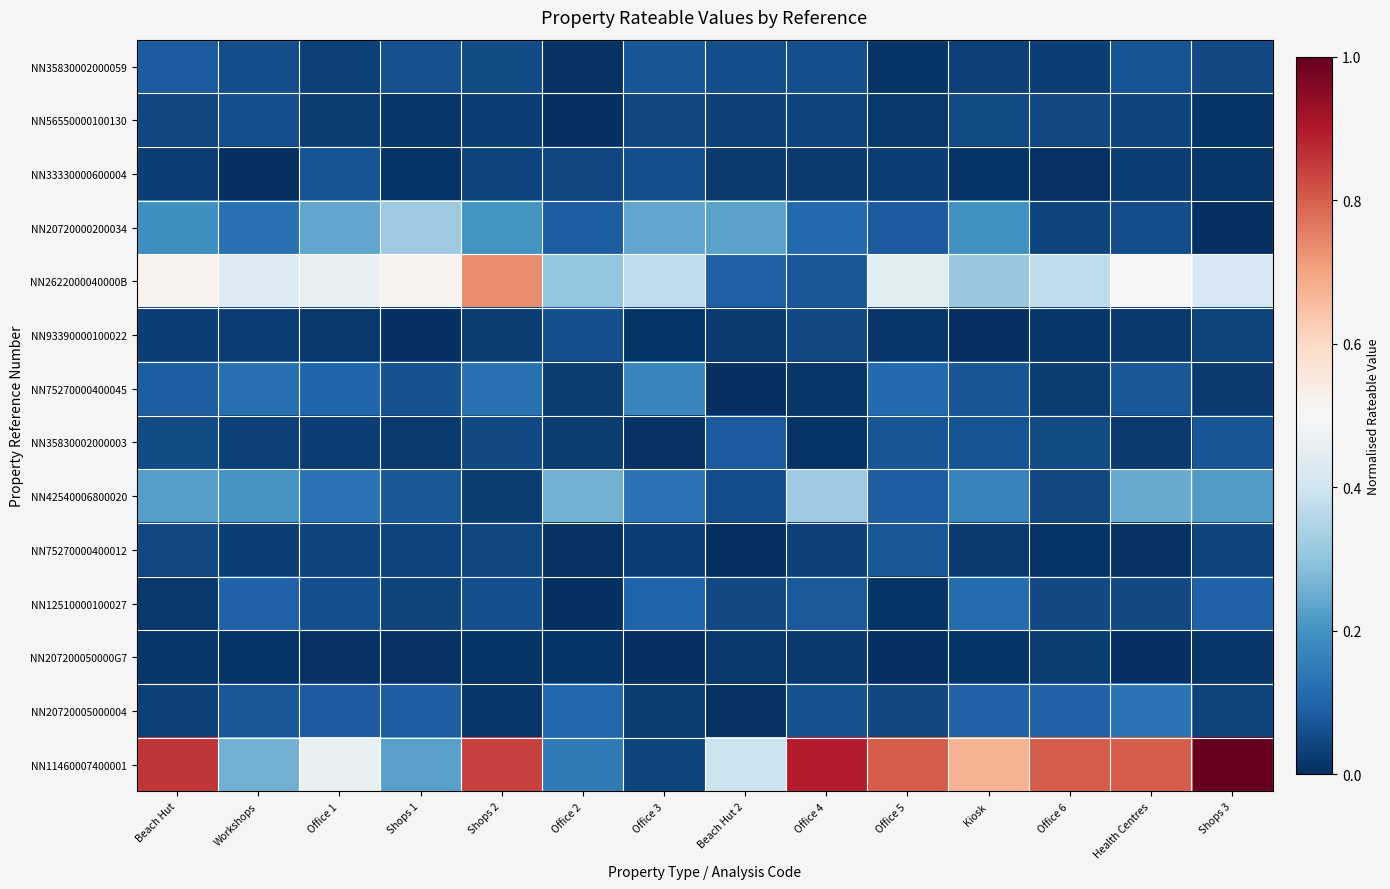

How many categories are shown in the chart?

14